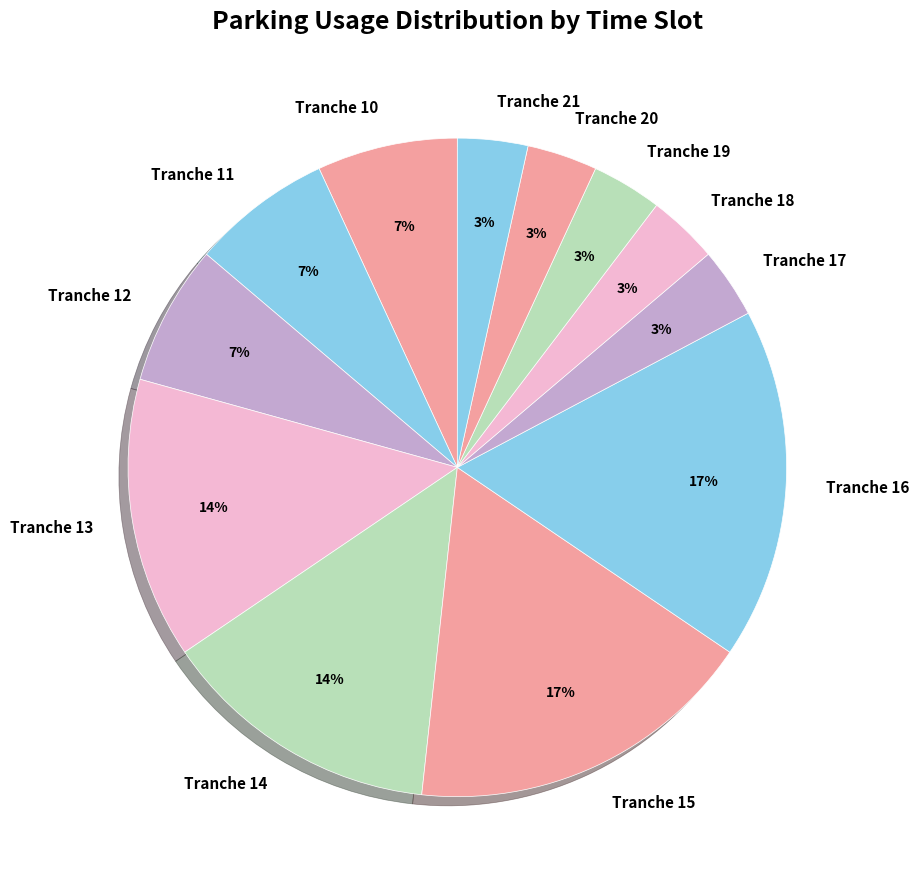

To the nearest percent, what portion does Tranche 15 represent?

17%